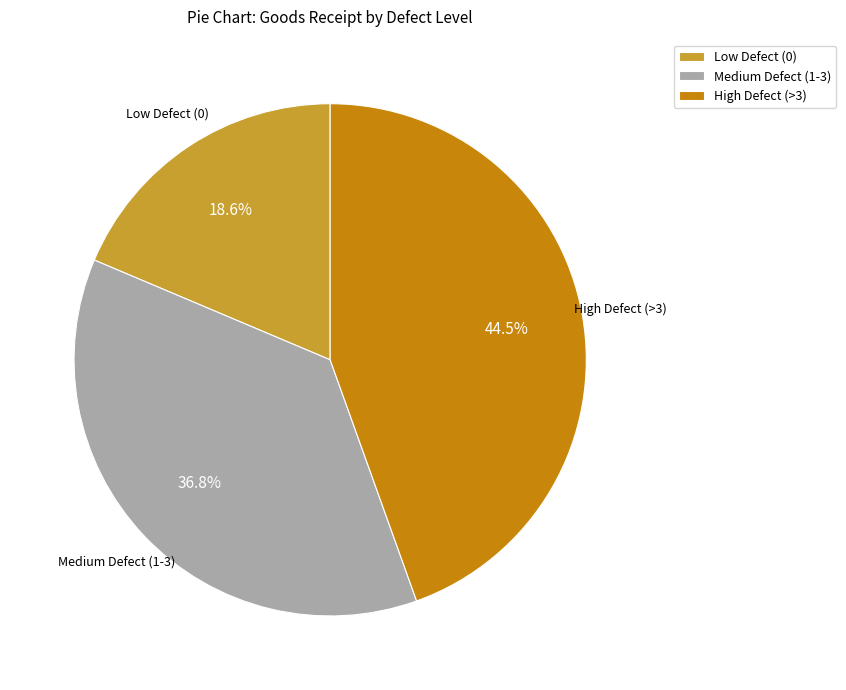

What is the ratio of the value at Medium Defect (1-3) to the value at Low Defect (0)?

2.0